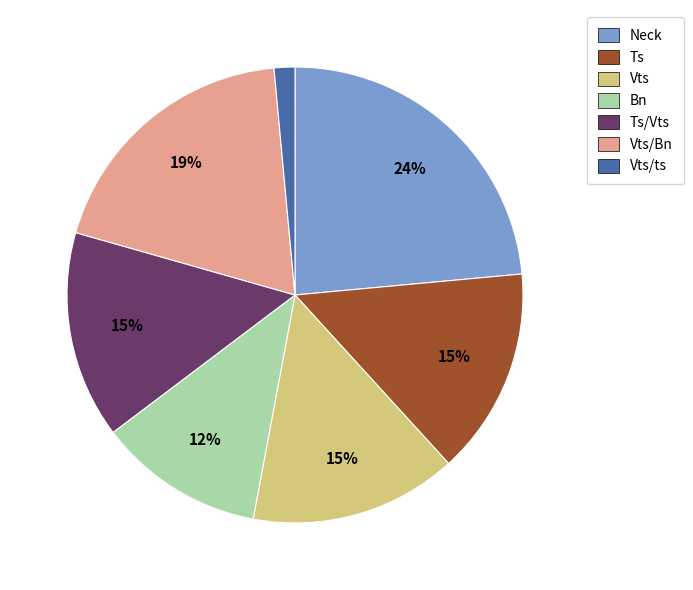

Does any single category account for the majority?

No